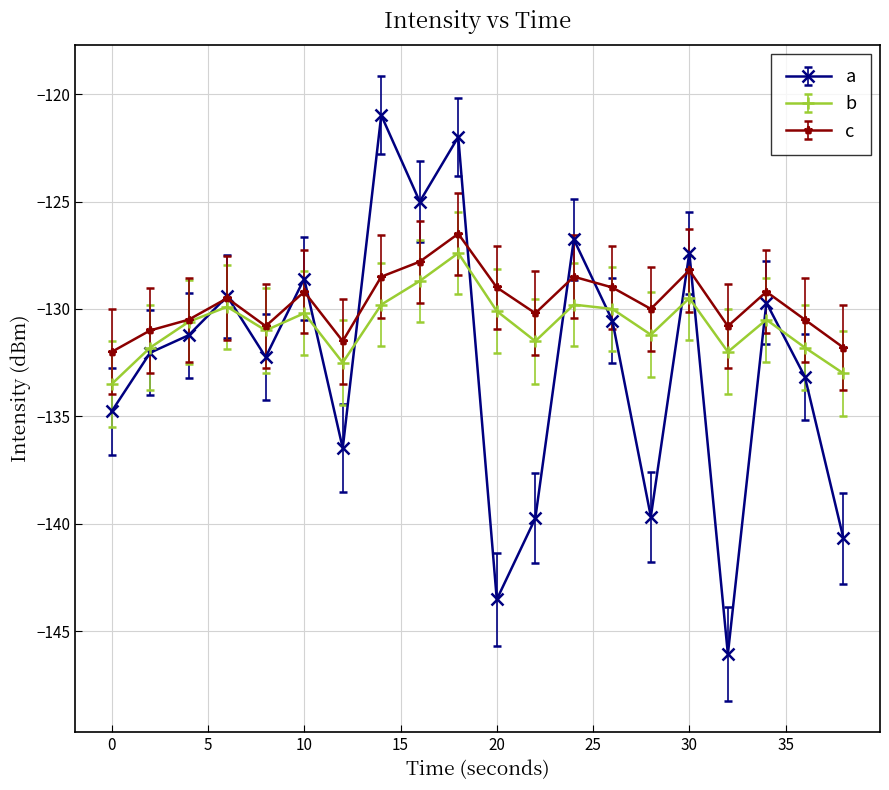

Which series has the widest spread of values?

a